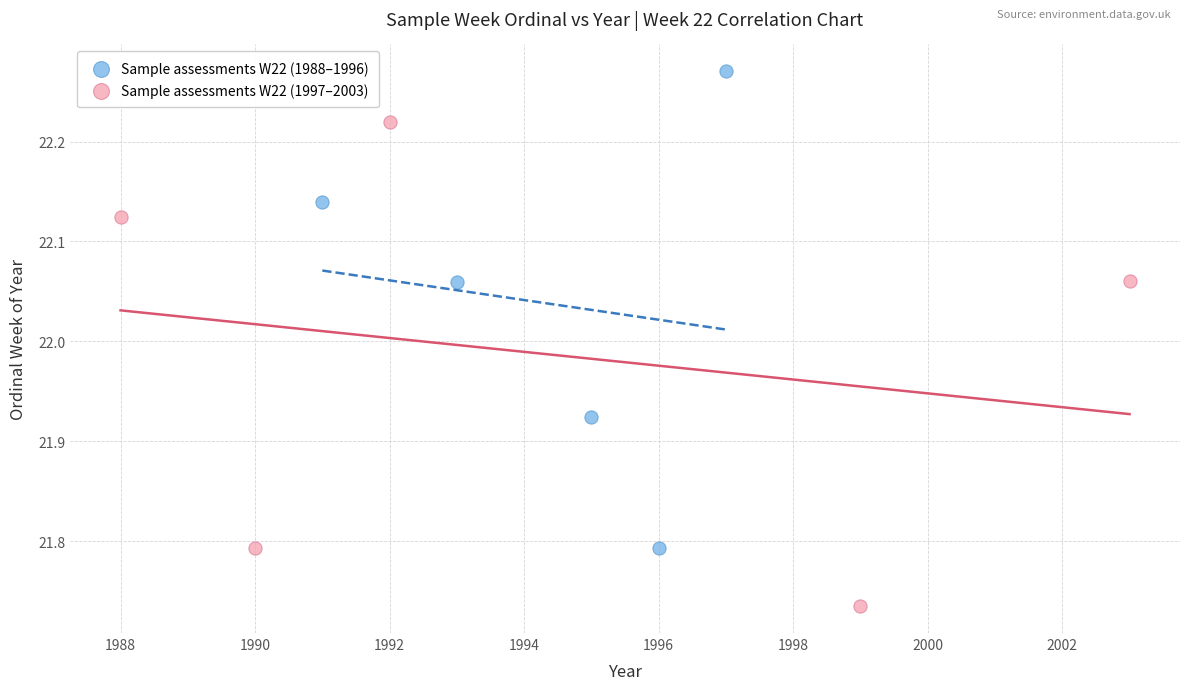

Which series contains the highest Y value?

Sample assessments W22 (1988–1996)